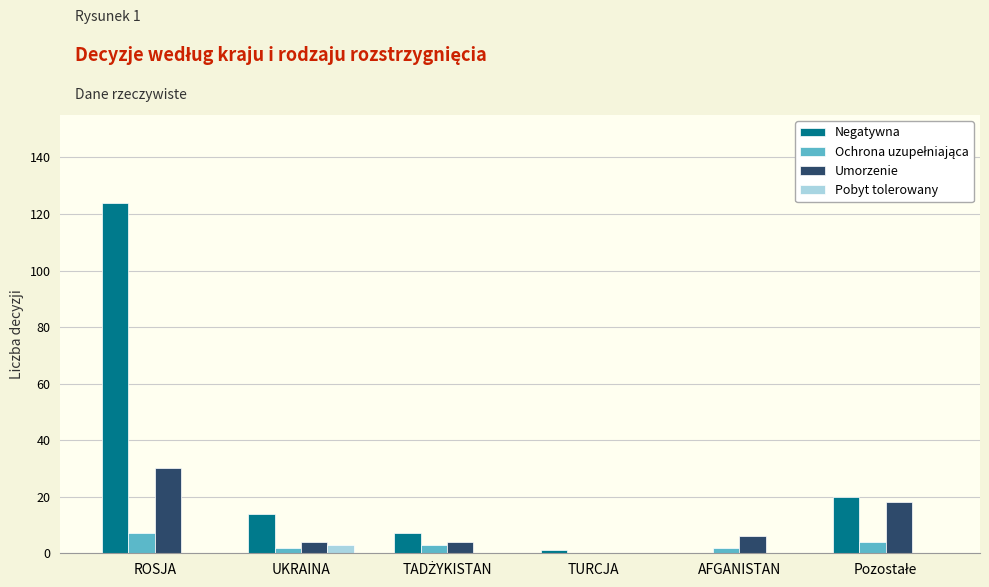

What is the approximate value of Umorzenie at ROSJA?

30